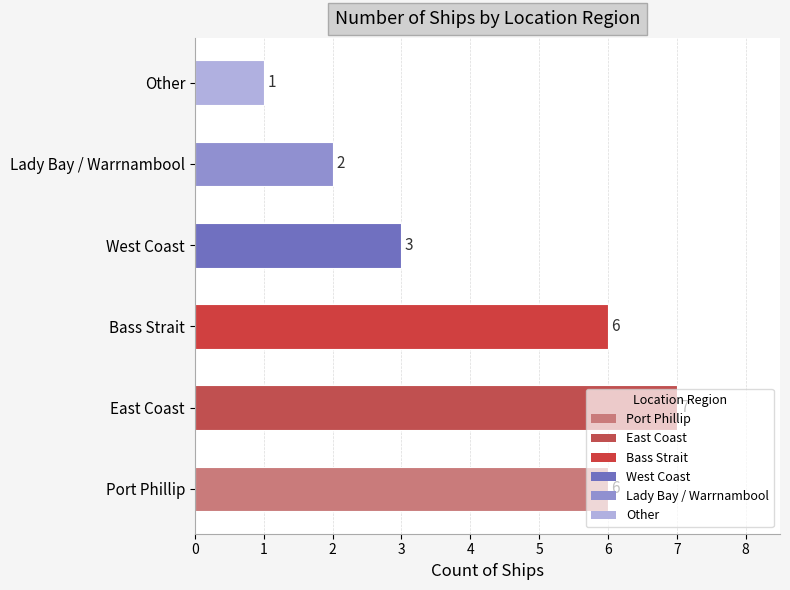

What is the difference between the maximum and minimum values?

6